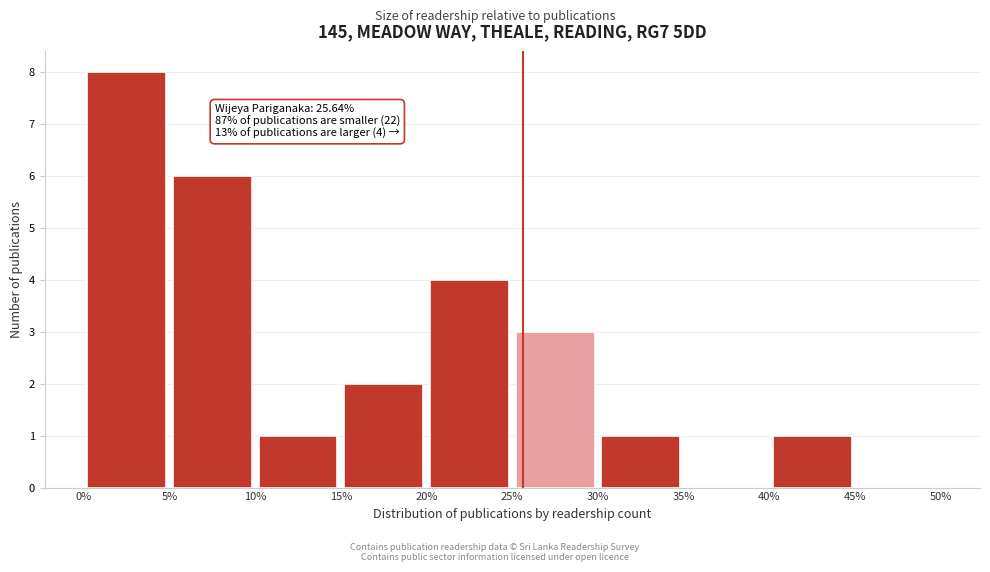

Which range on the x-axis has the tallest bar?

0% to 5%